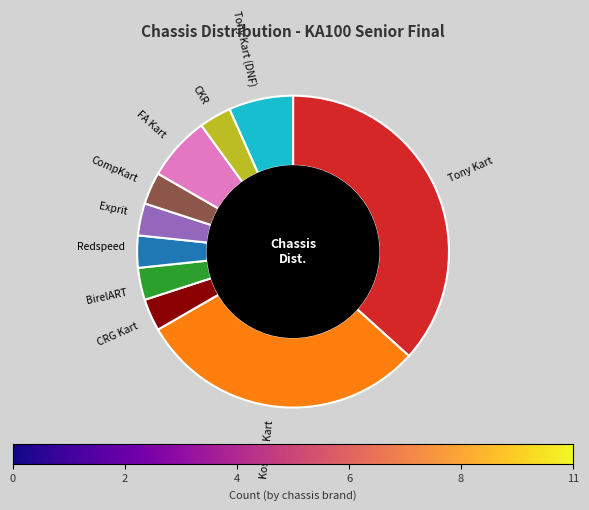

Is there a majority slice in this chart?

No